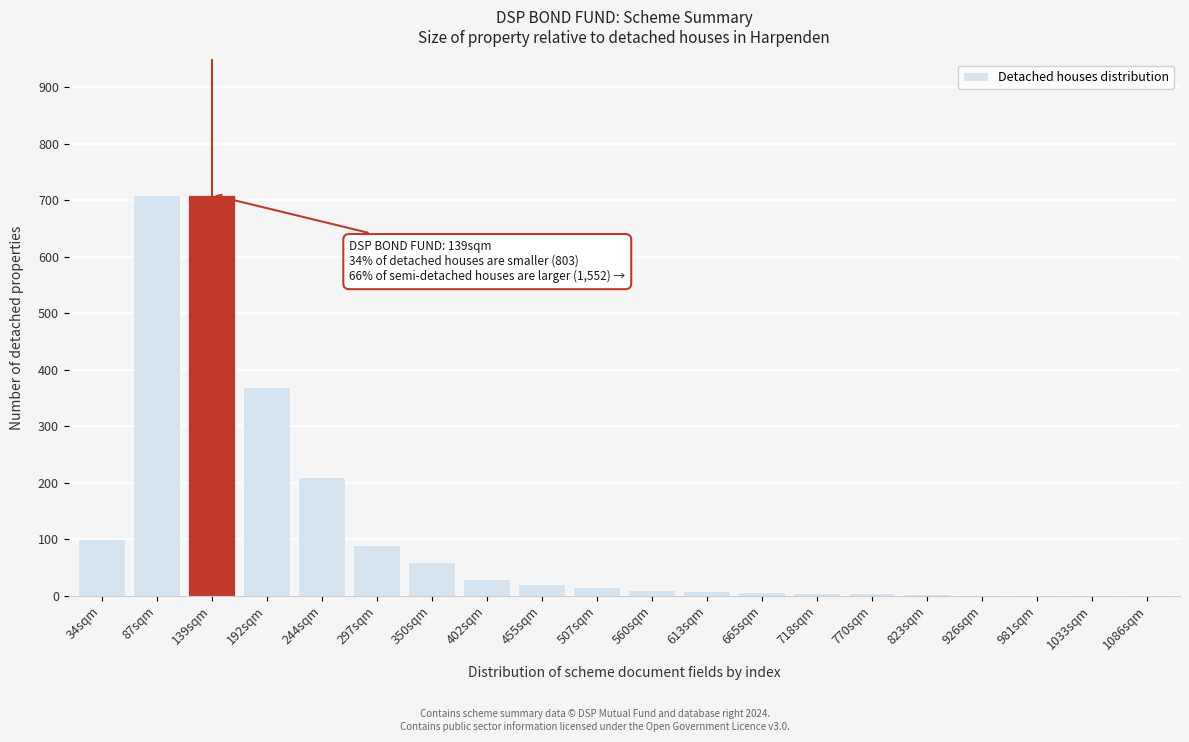

What is the maximum value shown in the chart?

710